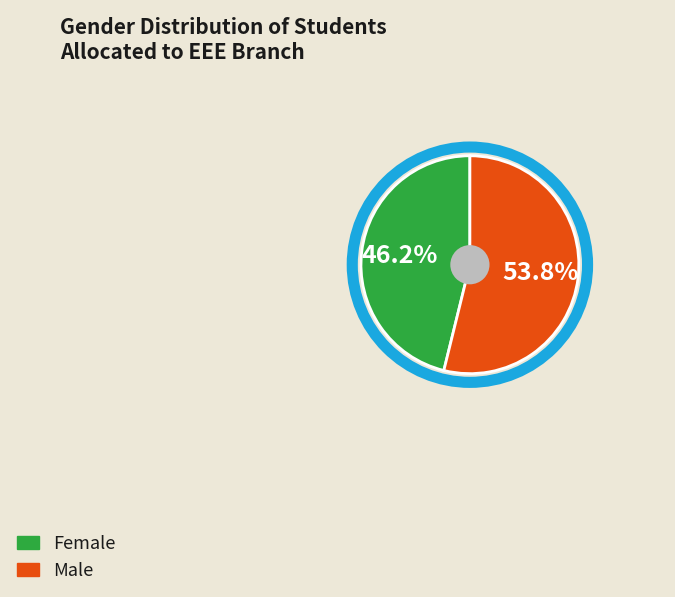

To the nearest percent, what is the difference between the Female and Male slice percentages?

8%